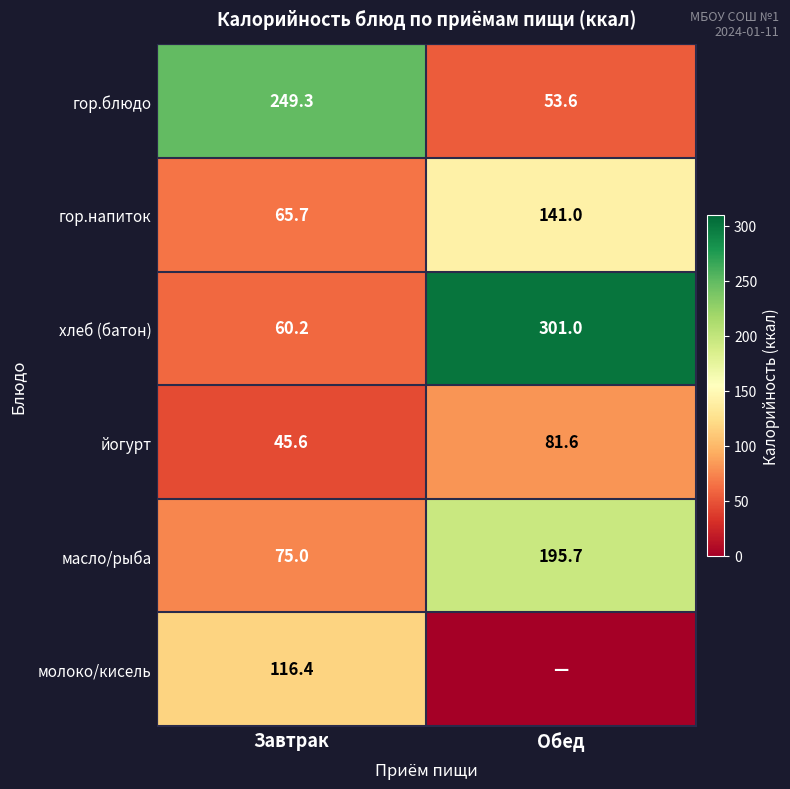

The value of хлеб (батон) at Завтрак is 60.2. True or false?

True